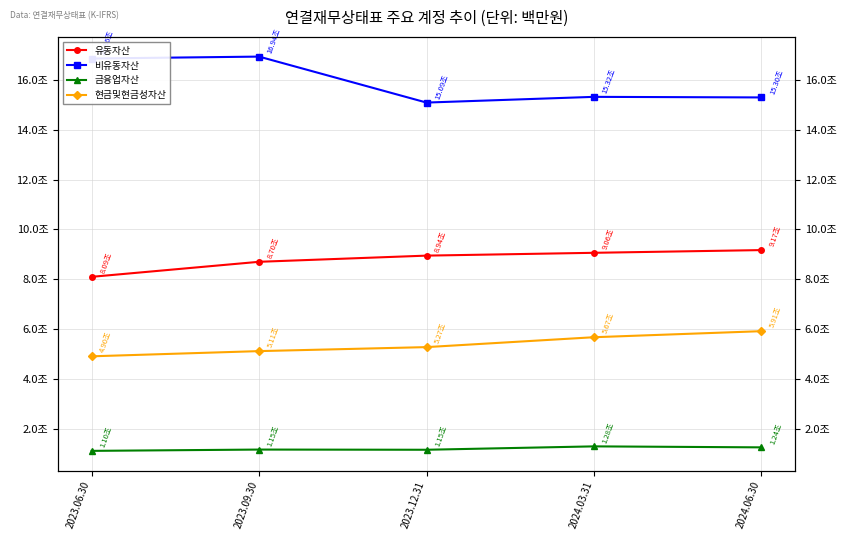

What is the sum of all 비유동자산 values?

79501019977540